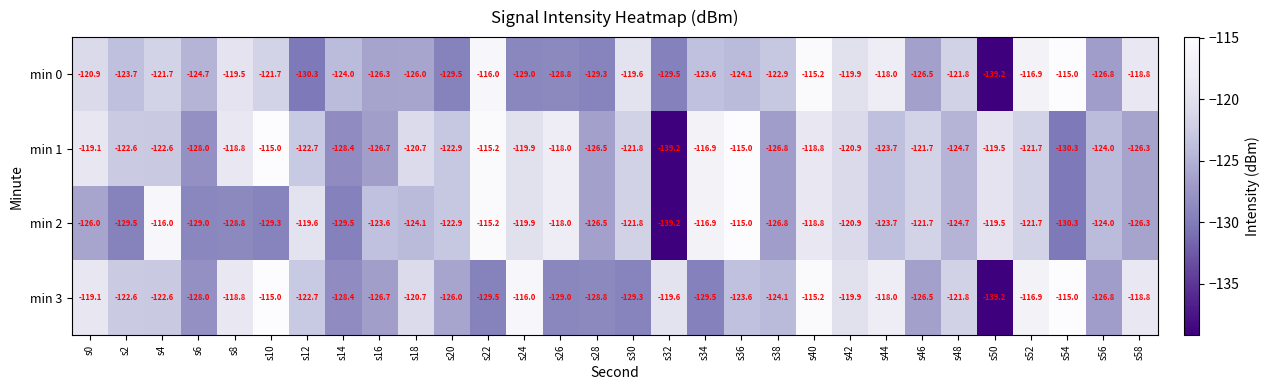

What is the total value across all series at s52?

-477.2